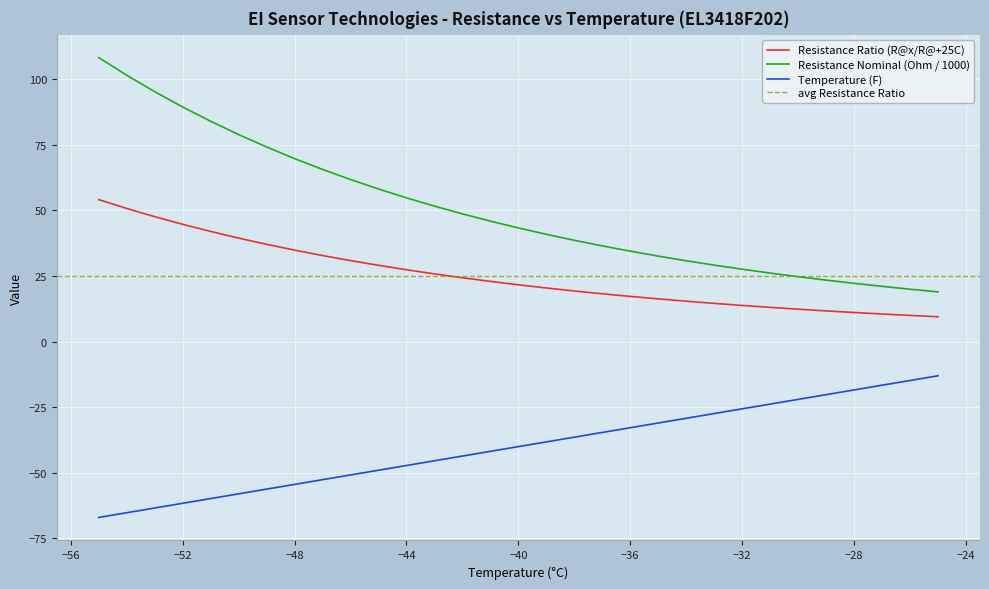

What is the sum of the Resistance Nominal (Ohm / 1000) values at -31 and -34?

57.0